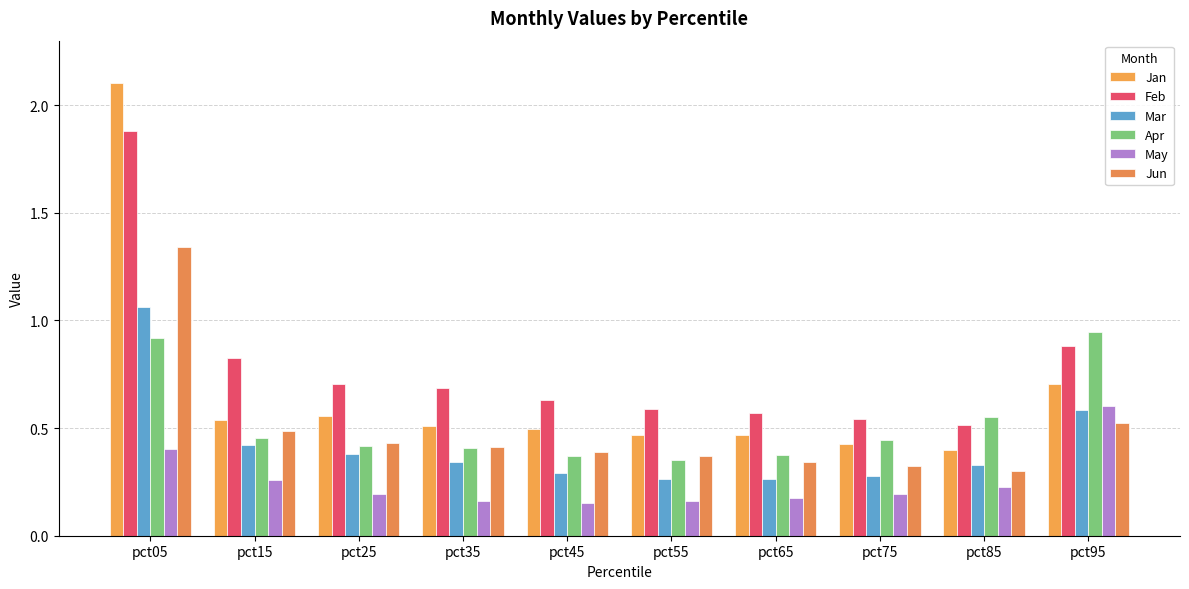

How many Jun values are between 0 and 1?

9